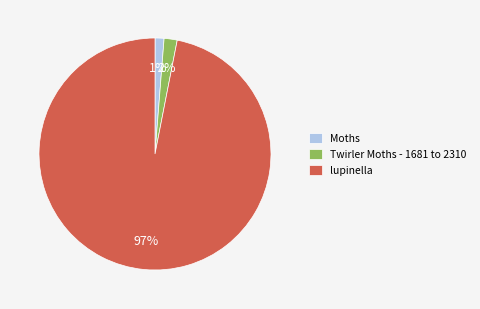

To the nearest percent, what percentage of the pie is Moths?

1%